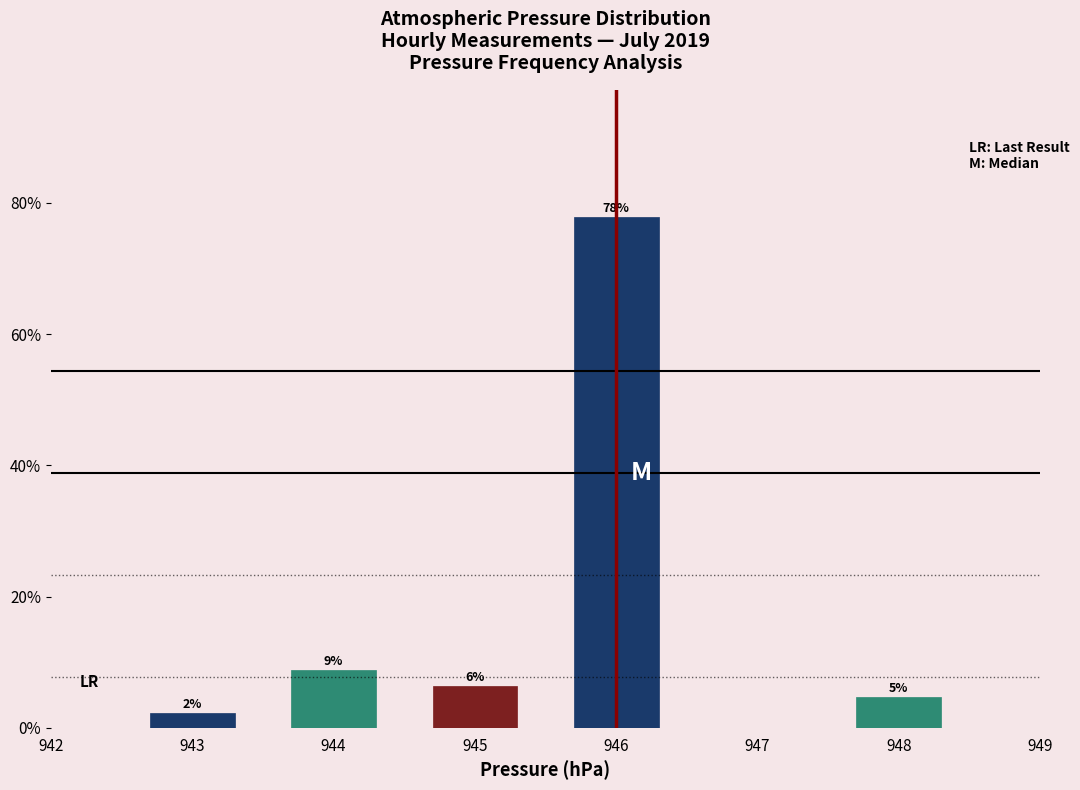

Are the bars horizontal?

No